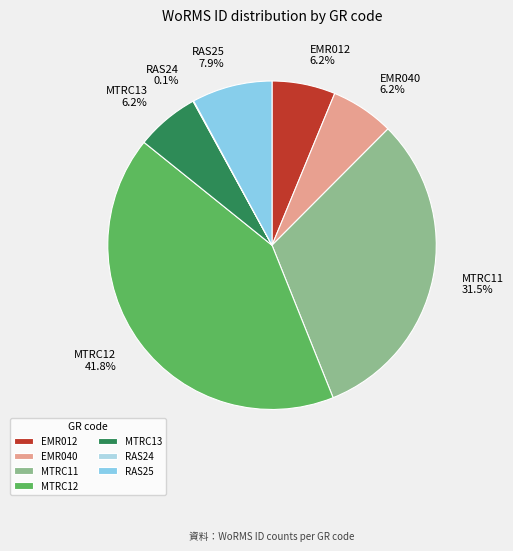

To the nearest percent, what is the average slice percentage?

14%